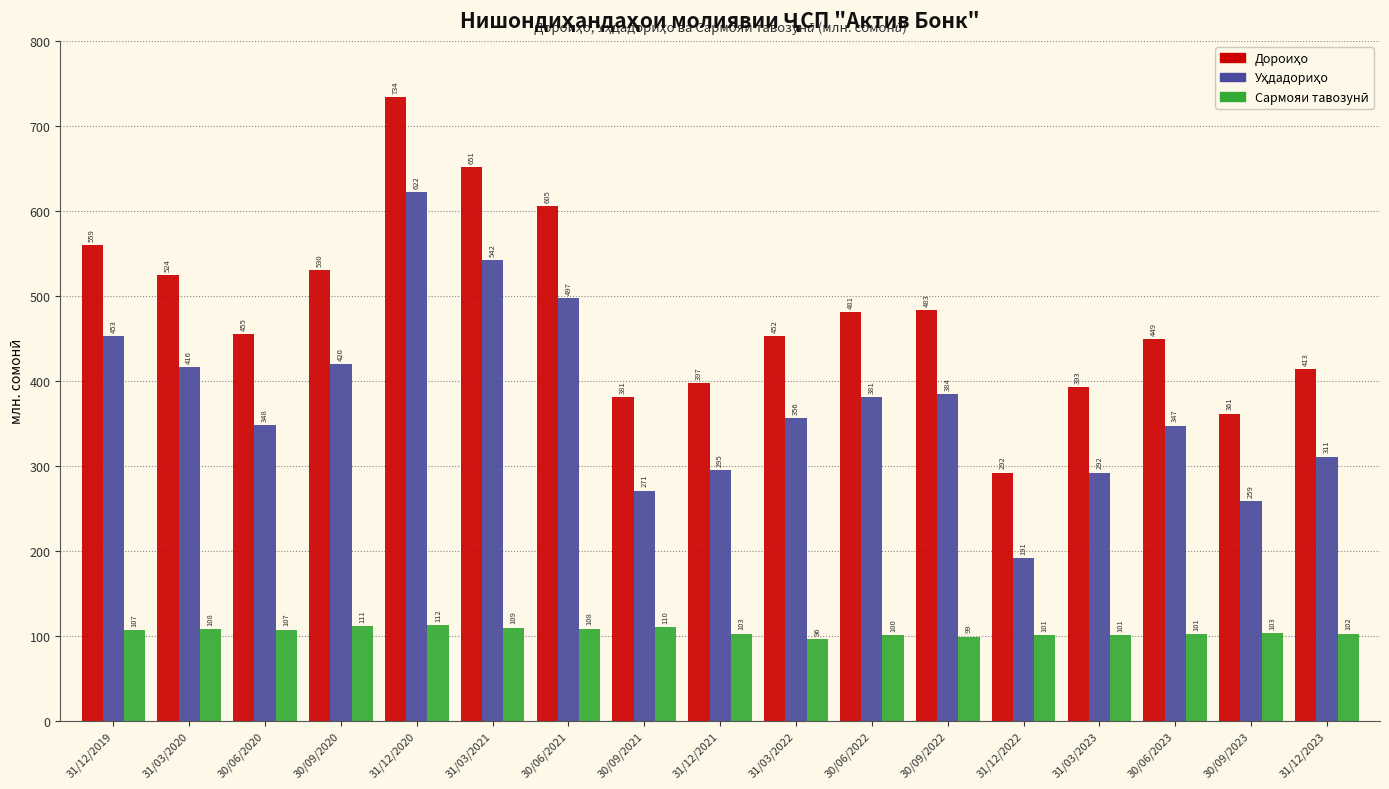

At which category is the sum across all series the highest?

31/12/2020